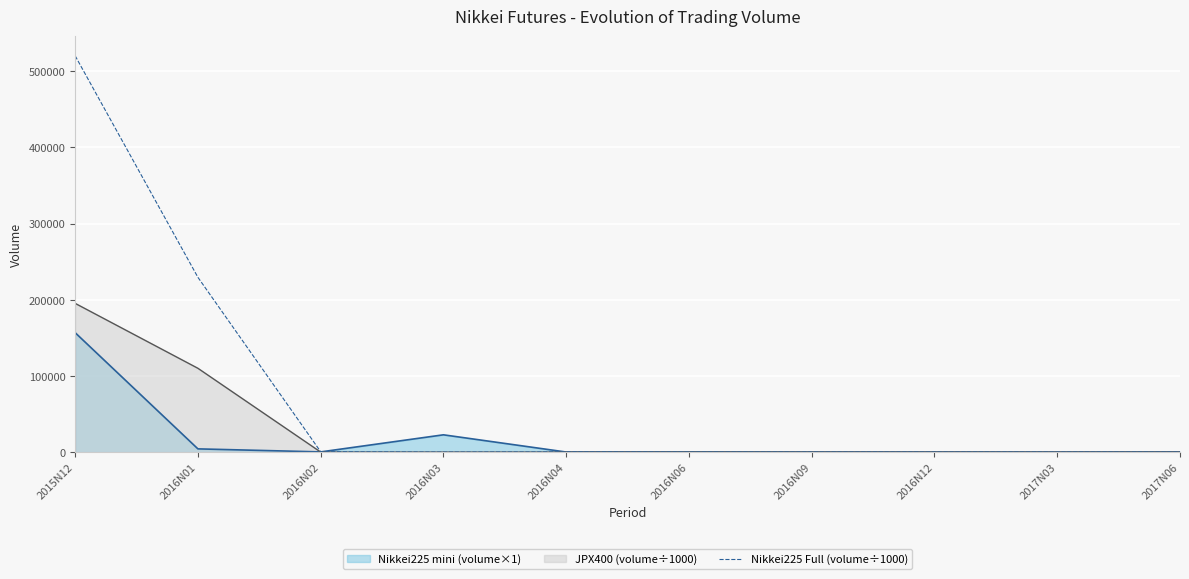

How many points are higher than both their immediate neighbors (excluding endpoints)?

1